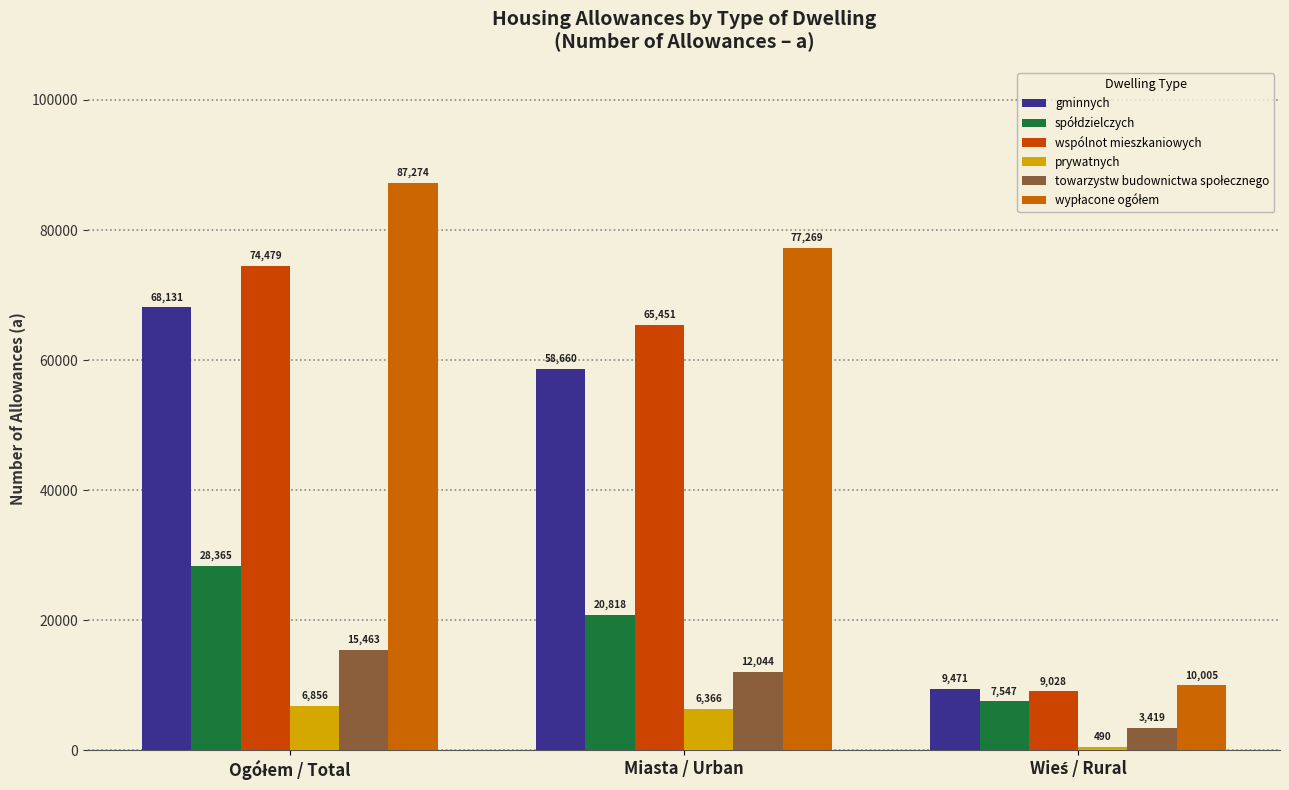

How many values in the prywatnych series exceed 6366?

1